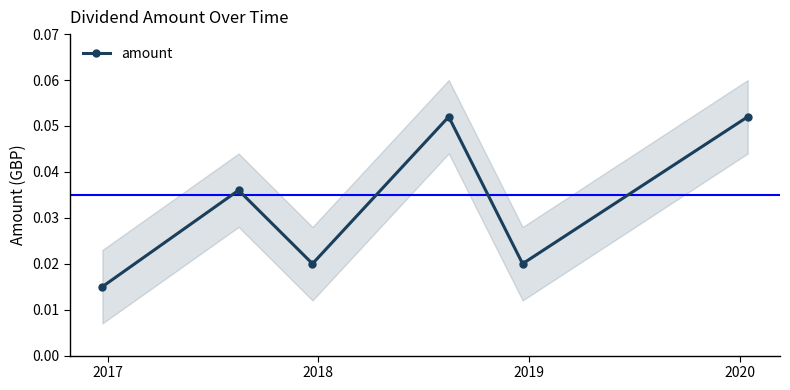

What is the sum of all values?

0.2